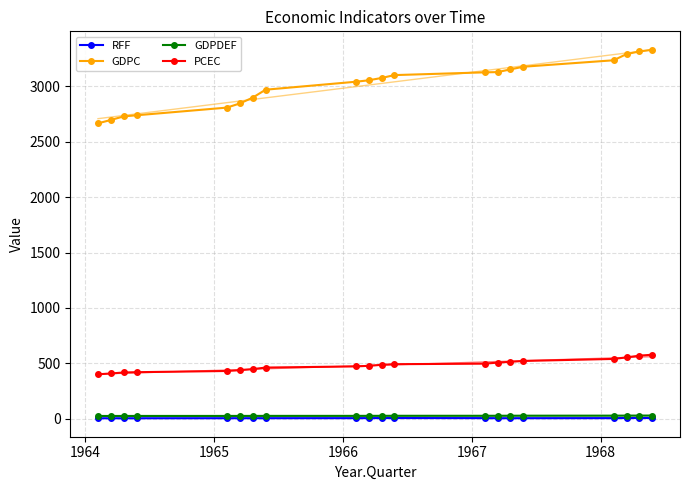

How many lines are shown in the chart?

4